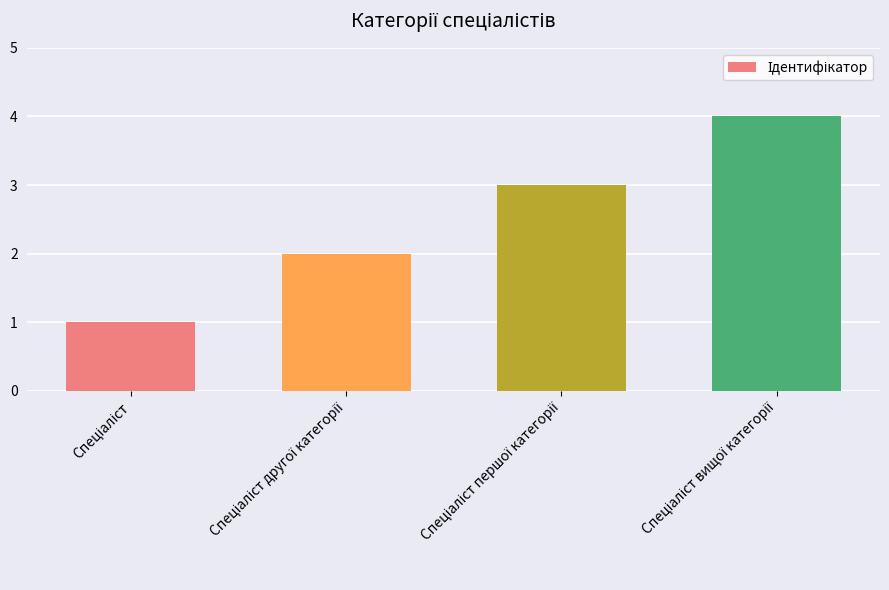

How many distinct data groups are displayed?

1